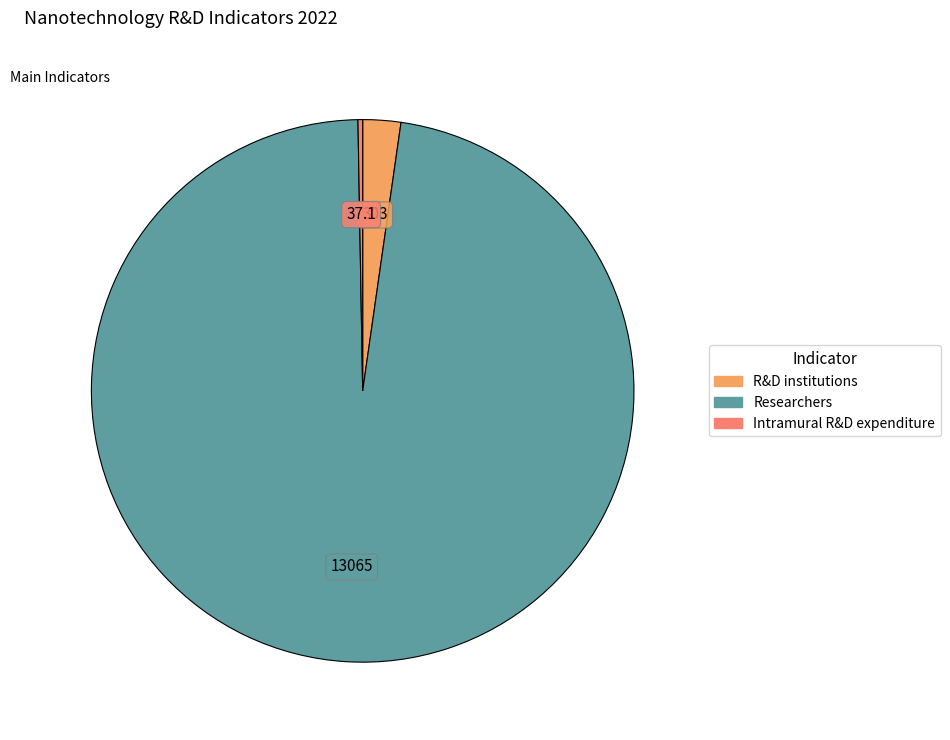

Which slice represents more than half of the pie?

Researchers